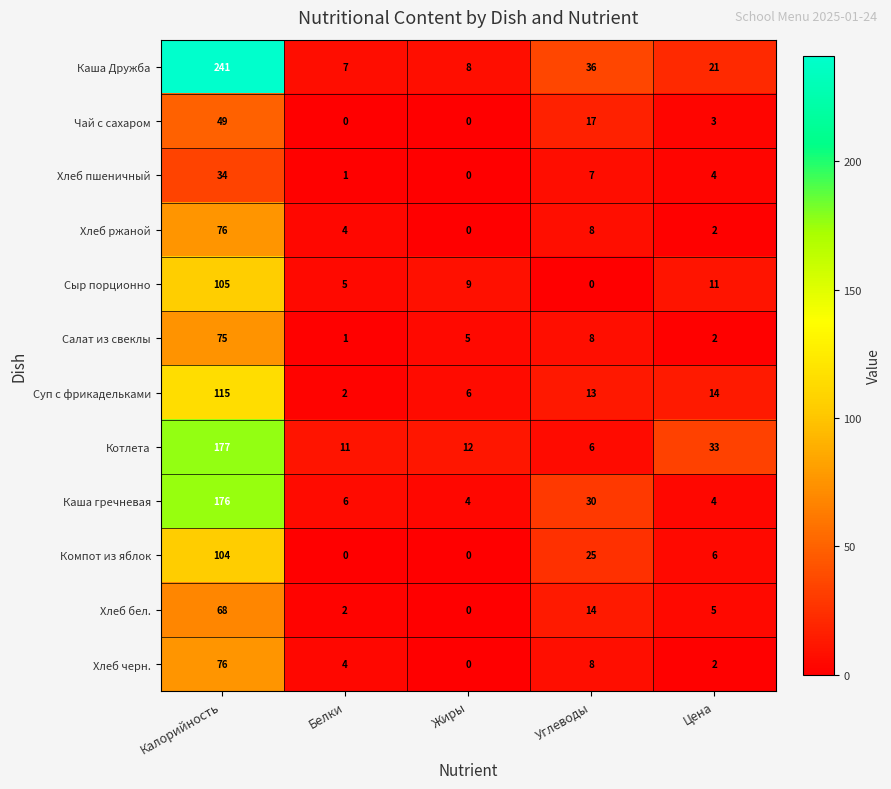

Rank the categories by Хлеб пшеничный value from highest to lowest.

Калорийность, Углеводы, Цена, Белки, Жиры